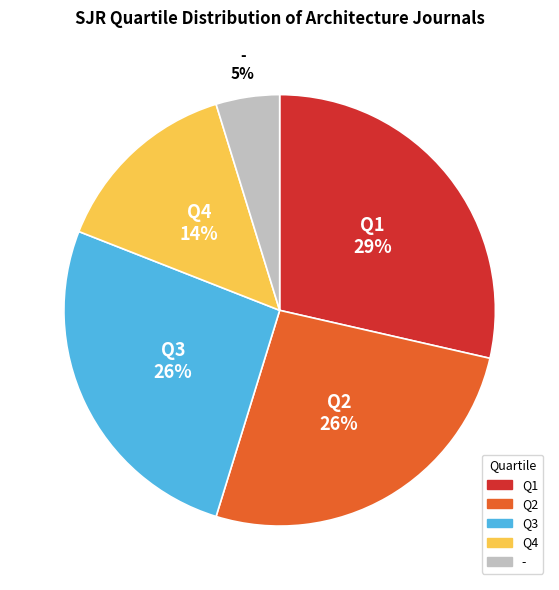

Count the number of slices in the pie.

5